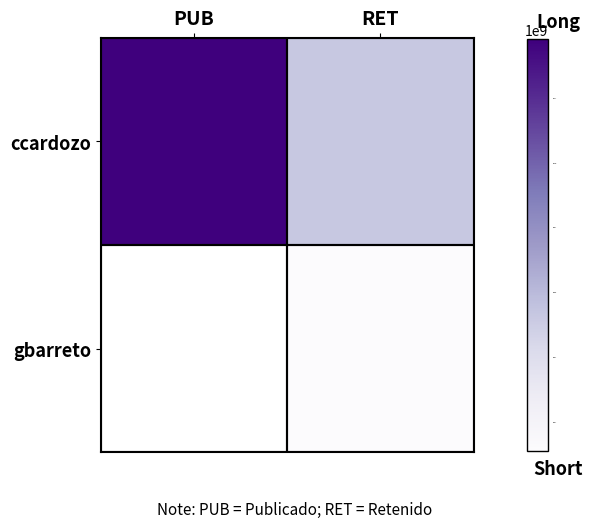

What is the smallest value displayed?

1666109526.0